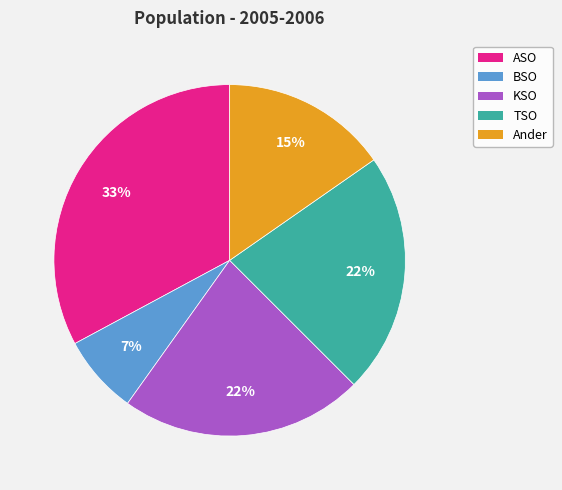

What is the smallest slice in the pie chart?

BSO